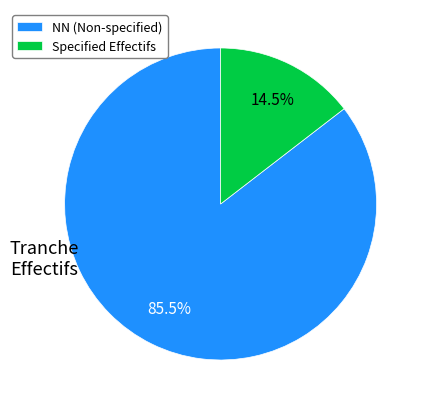

How many segments does this pie chart have?

2